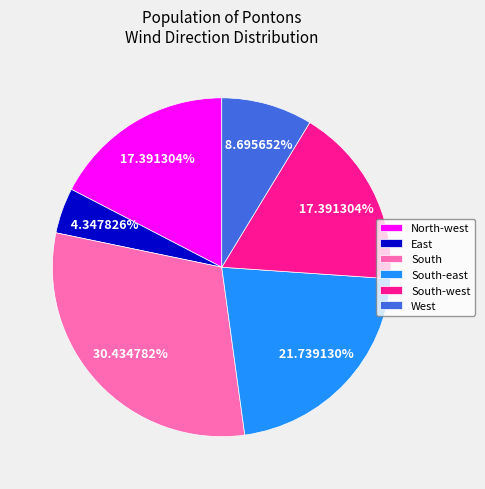

What is the largest slice in the pie chart?

South